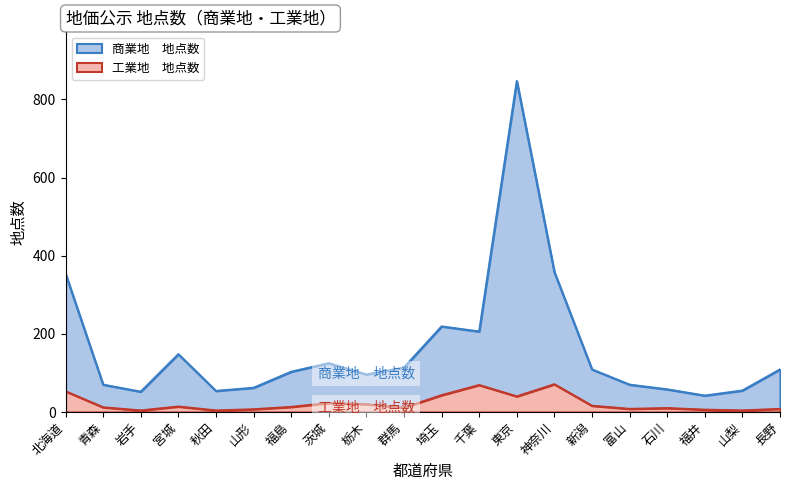

True or false: 商業地　地点数 and 工業地　地点数 intersect in this chart.

False